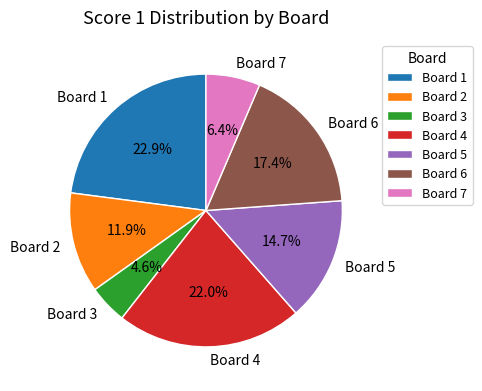

What portion of the pie excludes Board 7?

93.6%